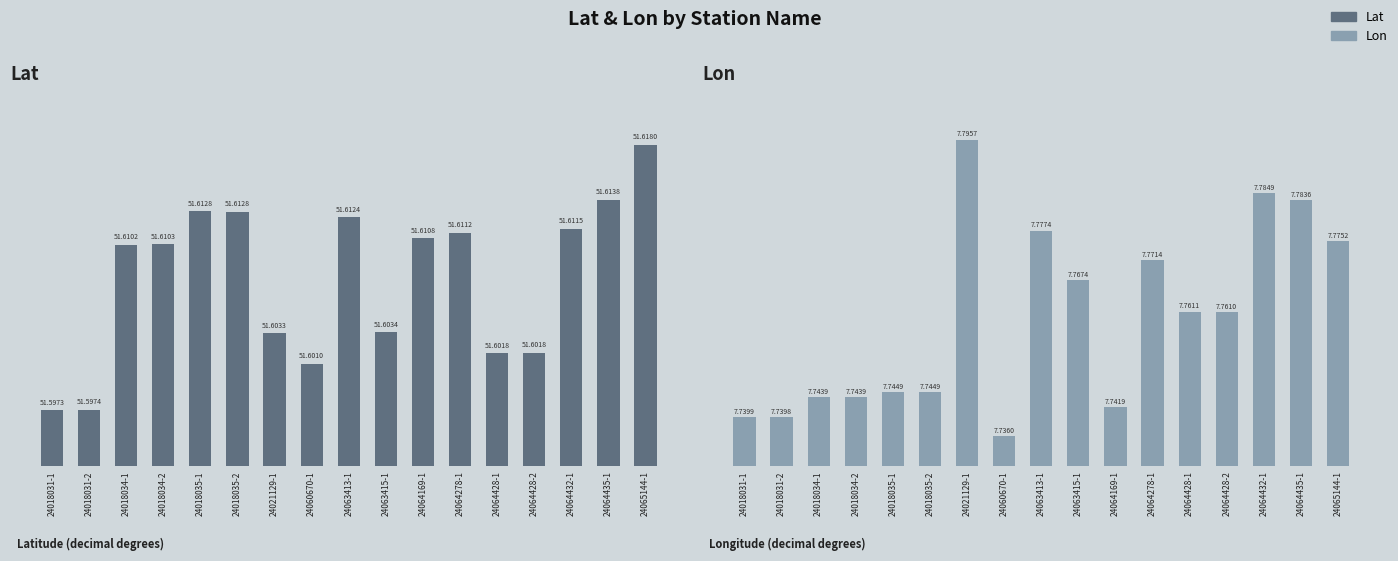

Which series has the largest total across all categories?

Lat